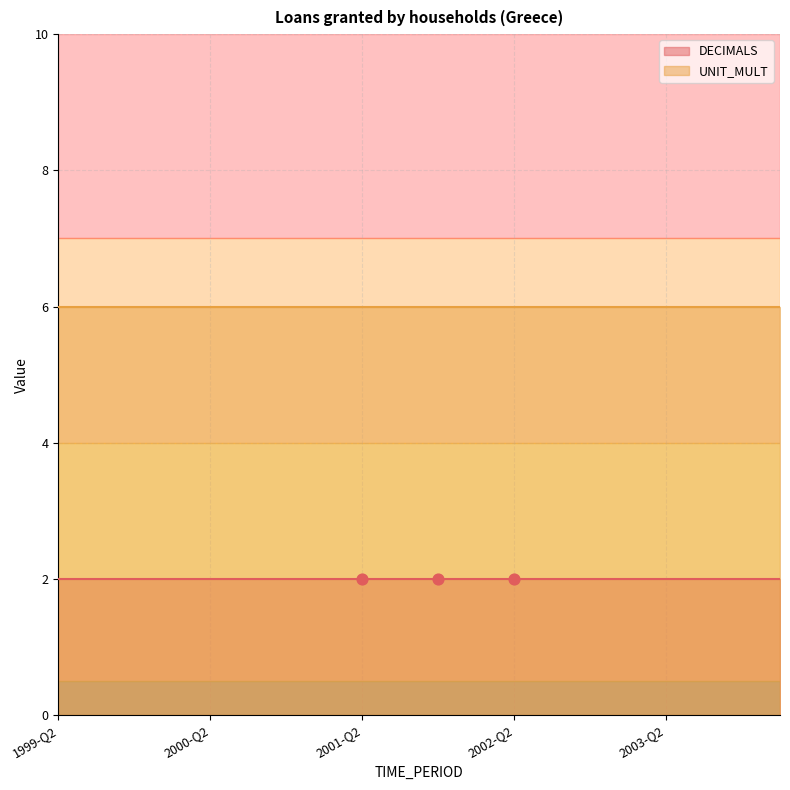

Is the value of DECIMALS at 2003-Q1 greater than the value of UNIT_MULT at 2003-Q2?

No